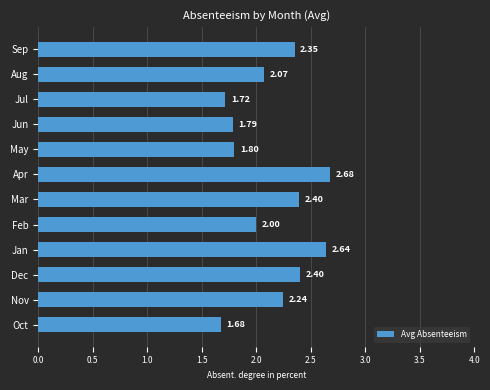

Which has a higher value, Feb or Jul?

Feb